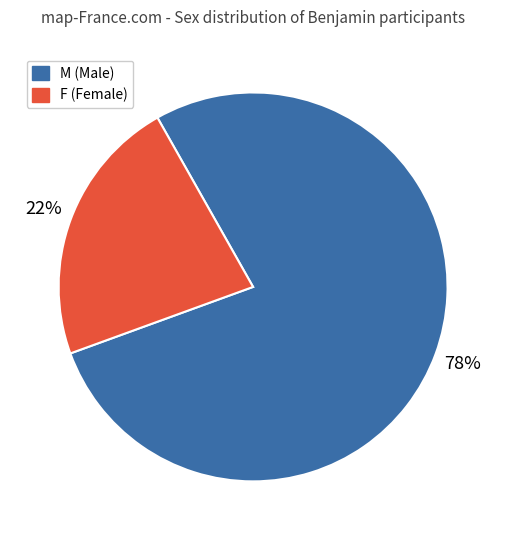

Rank the categories by value from highest to lowest.

M, F